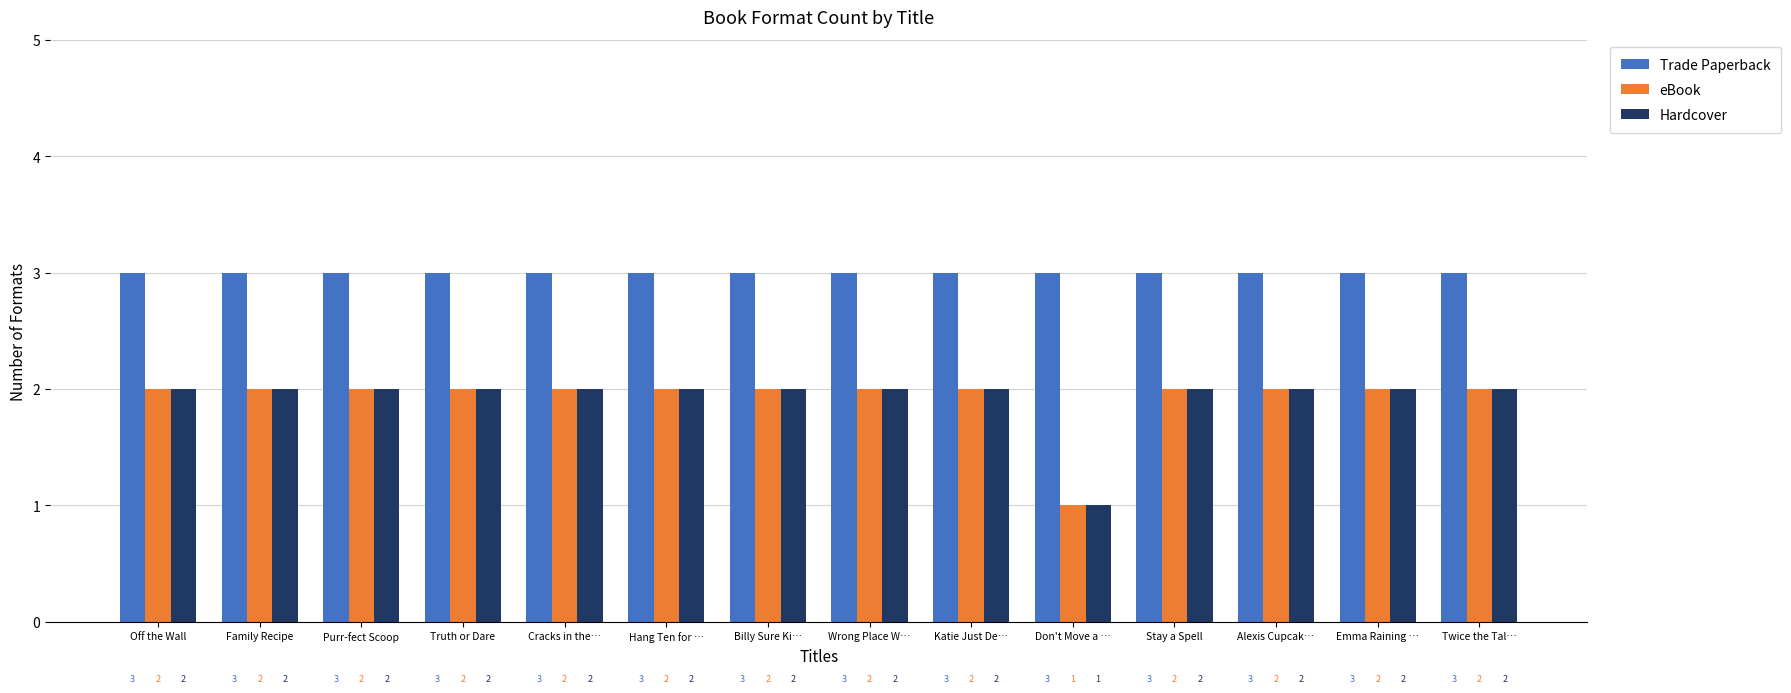

What is the approximate value of eBook at Billy Sure Ki…?

2